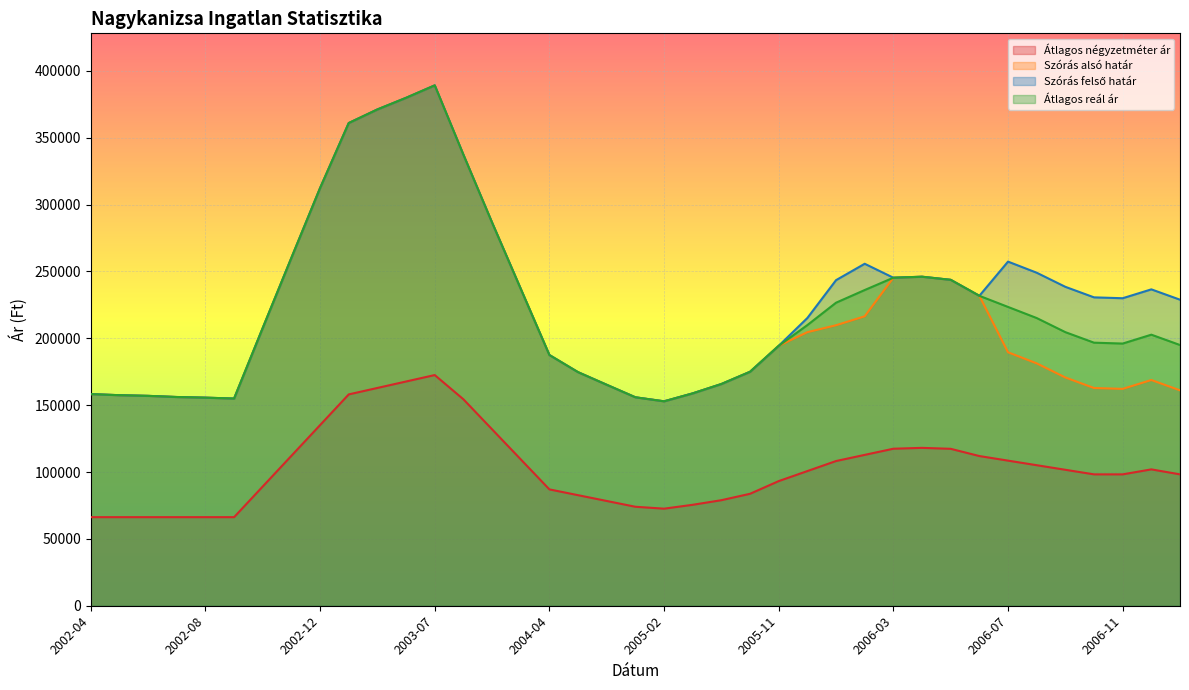

What is the total value across all series at 2003-05?

1276404